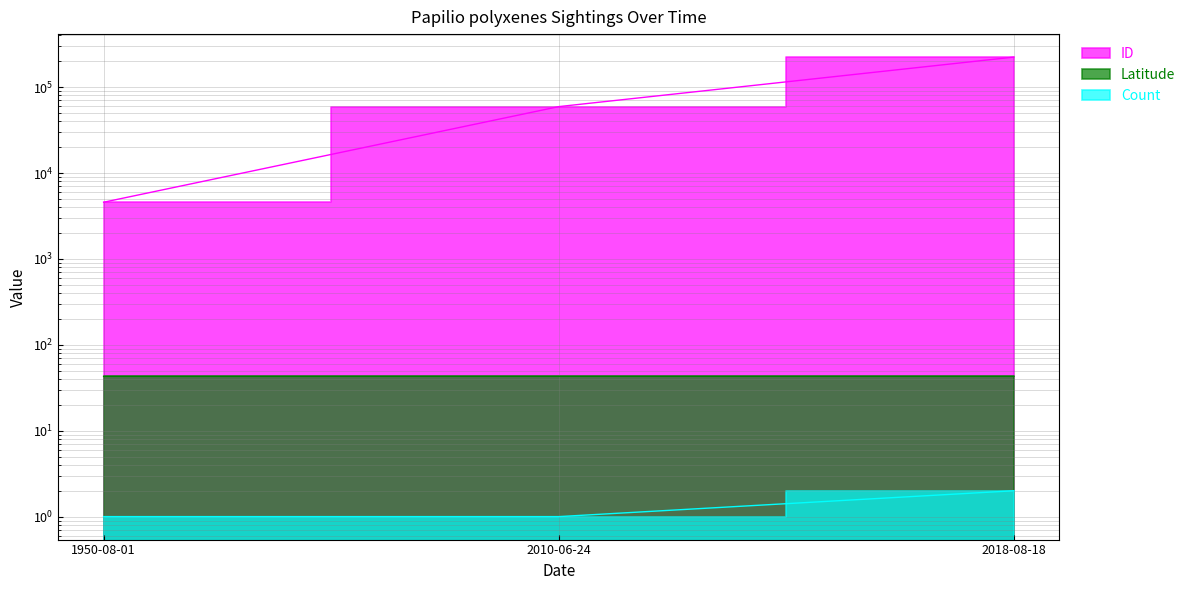

Reading left to right, transcribe all the data shown in this chart.

ID: 1950-08-01=4572.0	2010-06-24=59350.0	2018-08-18=223936.0
Latitude: 1950-08-01=42.9	2010-06-24=43.0	2018-08-18=43.0
Count: 1950-08-01=1.0	2010-06-24=1.0	2018-08-18=2.0